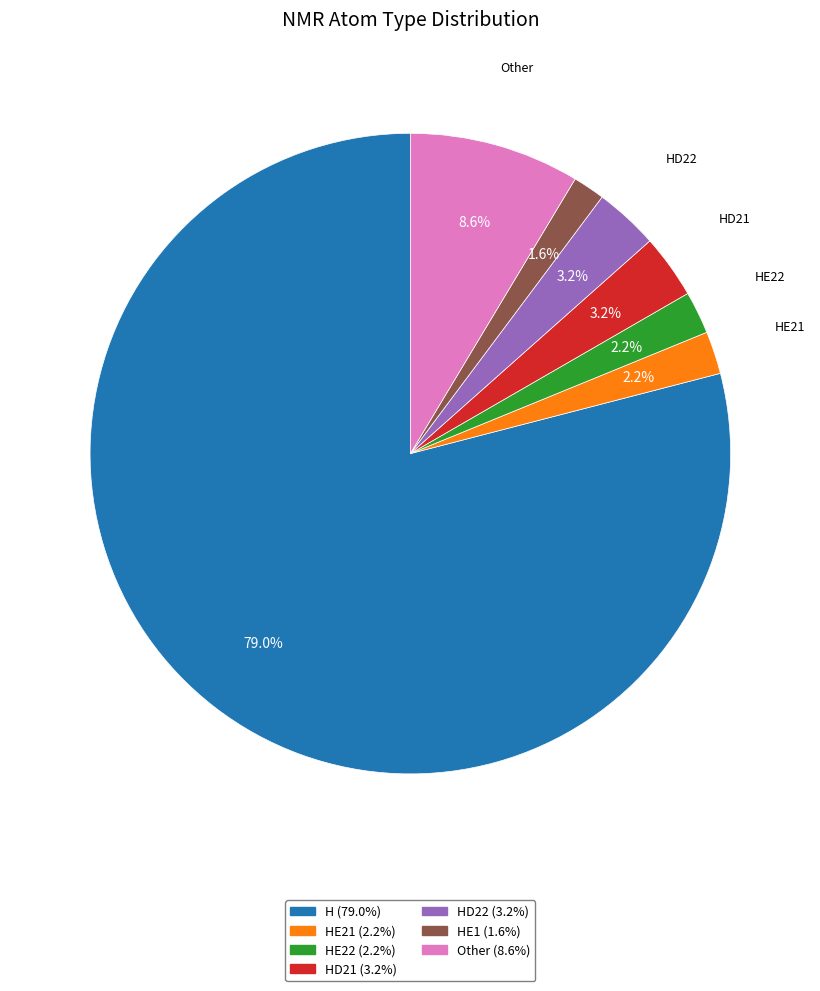

Is there a majority slice in this chart?

Yes